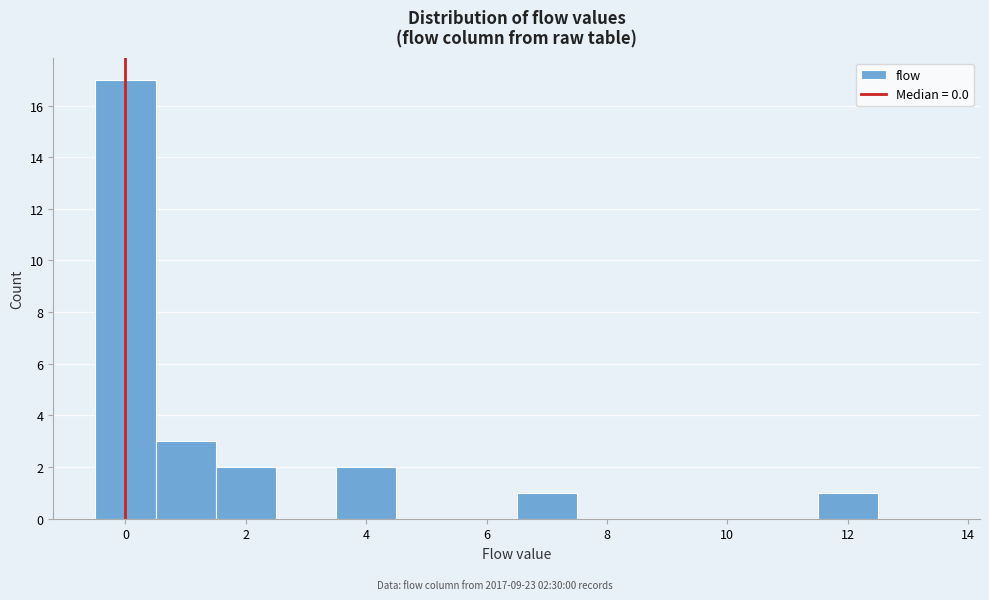

Over which range of the x-axis is the bar tallest?

-0.5 to 0.5